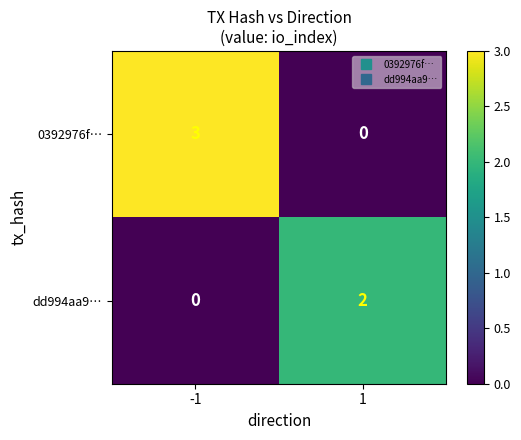

Reading right to left, what are all the values shown in this chart?

0392976f…: 0	3
dd994aa9…: 2	0